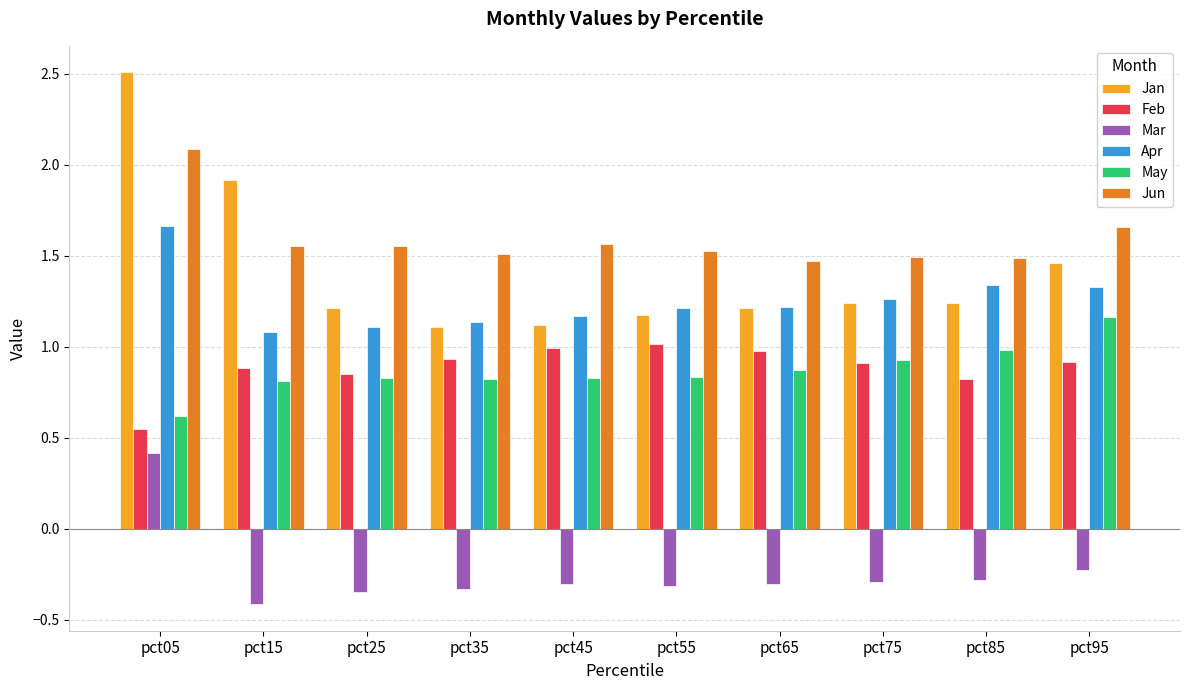

At which category is the sum across all series the highest?

pct05